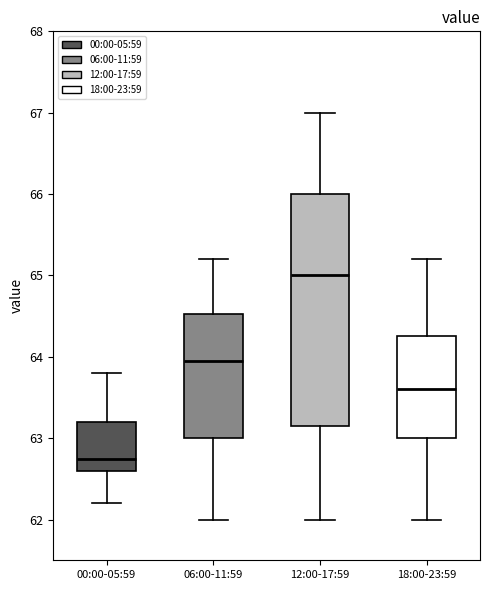

Which box's median line is the highest?

12:00-17:59